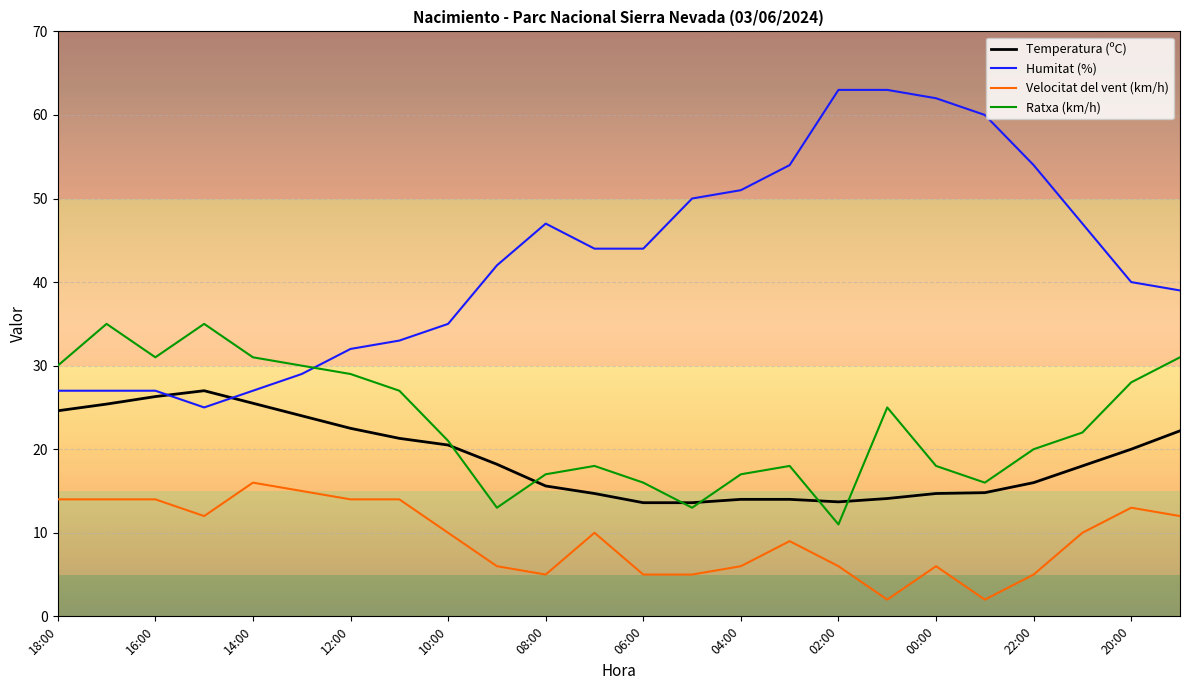

What is the lowest value of the Ratxa (km/h) series?

11.0